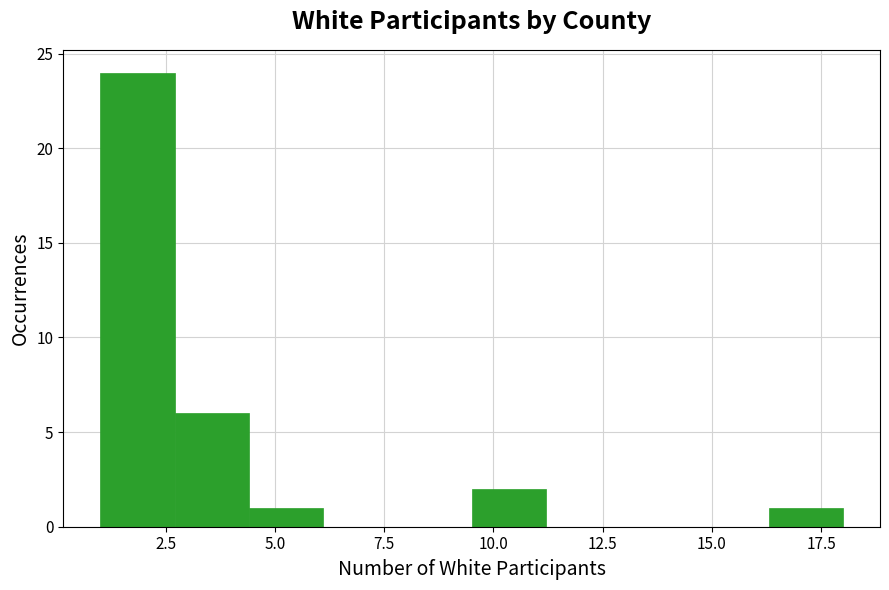

Read against the x-axis, roughly where is the centre of the tallest bar?

2.0